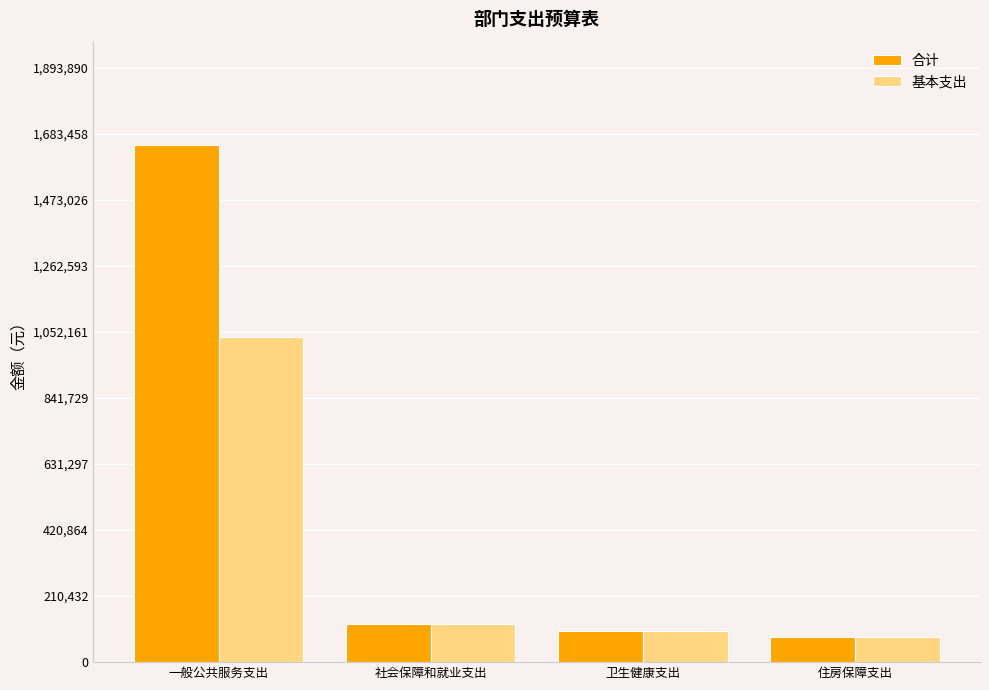

What is the smallest value displayed?

80873.6